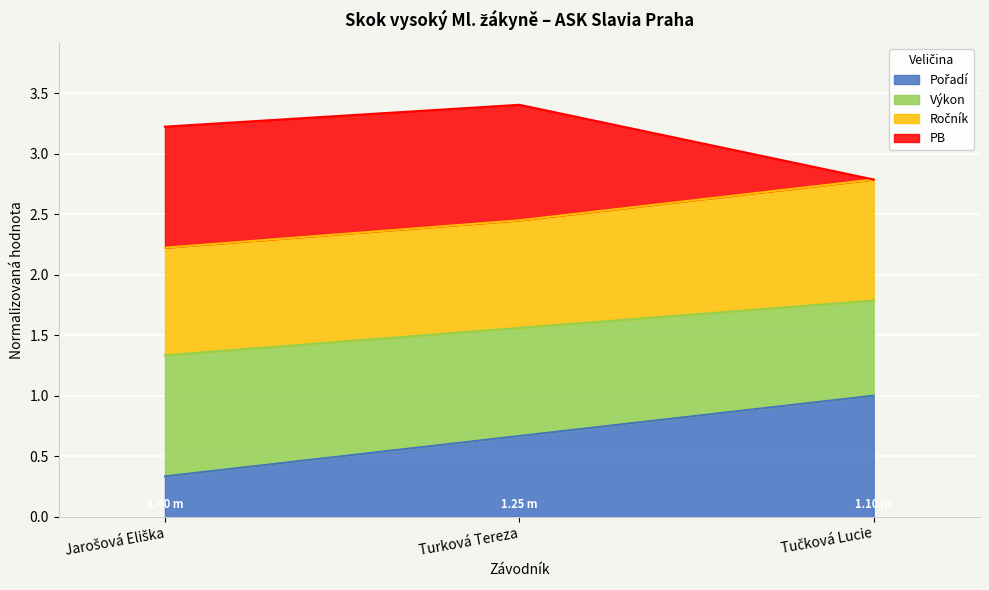

What is the total value across all series at Turková Tereza?

3.4